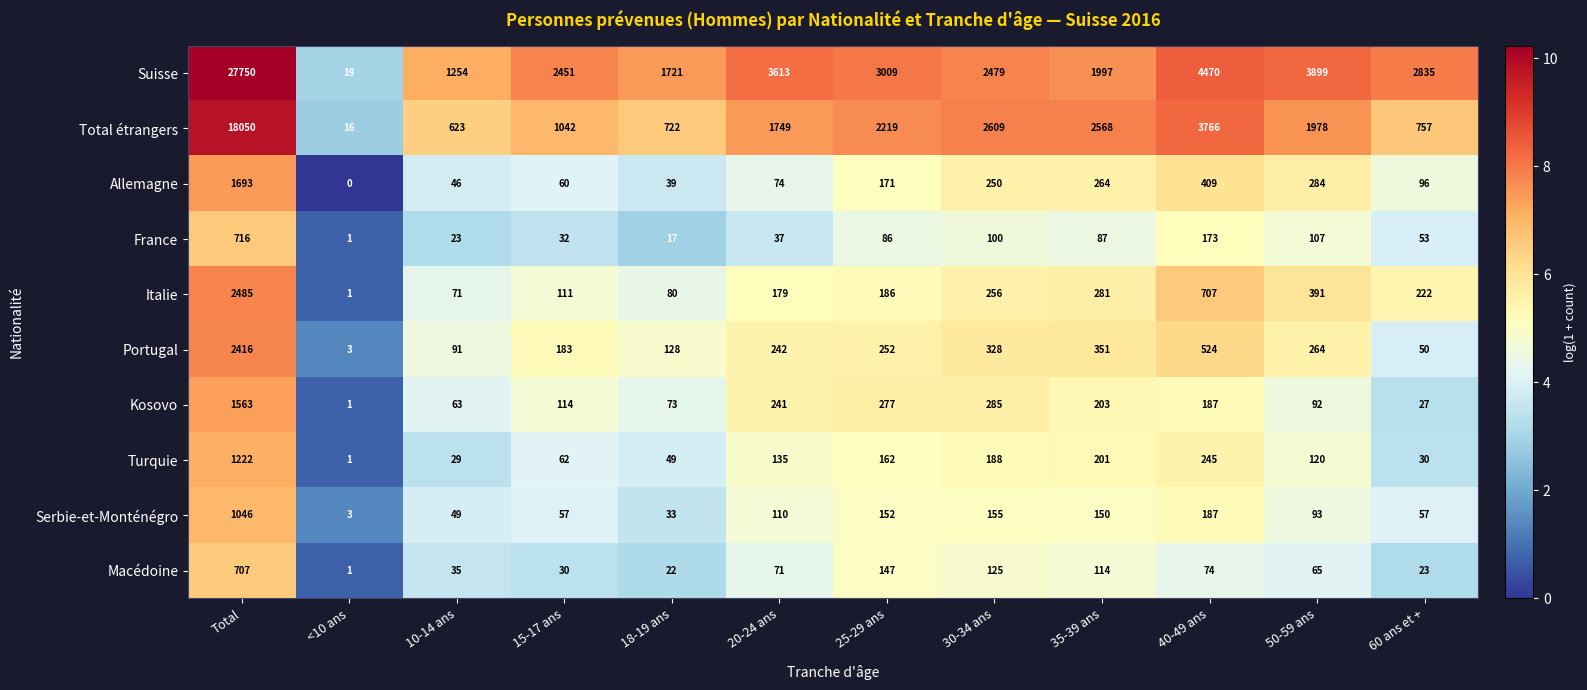

Is the value of Macédoine at 25-29 ans greater than the value of Turquie at Total?

No